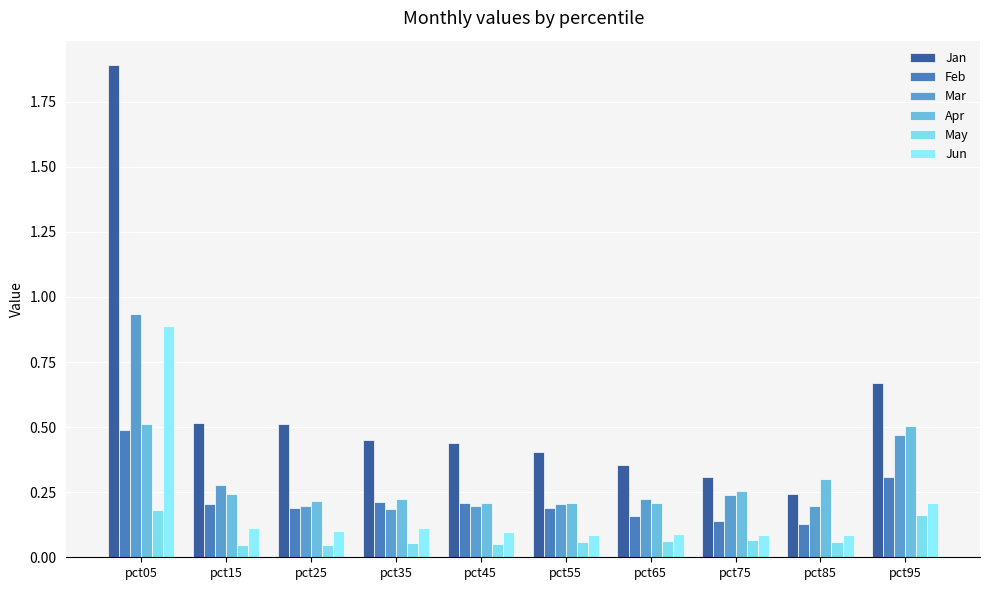

What is the difference between the maximum and second lowest values in the Jun series?

0.8